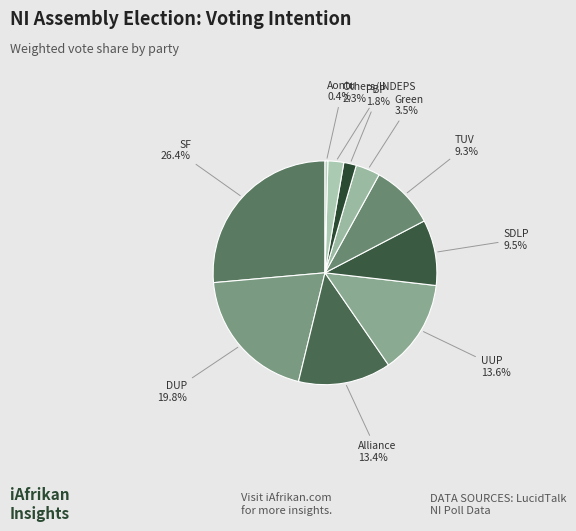

What is the largest slice in the pie chart?

SF